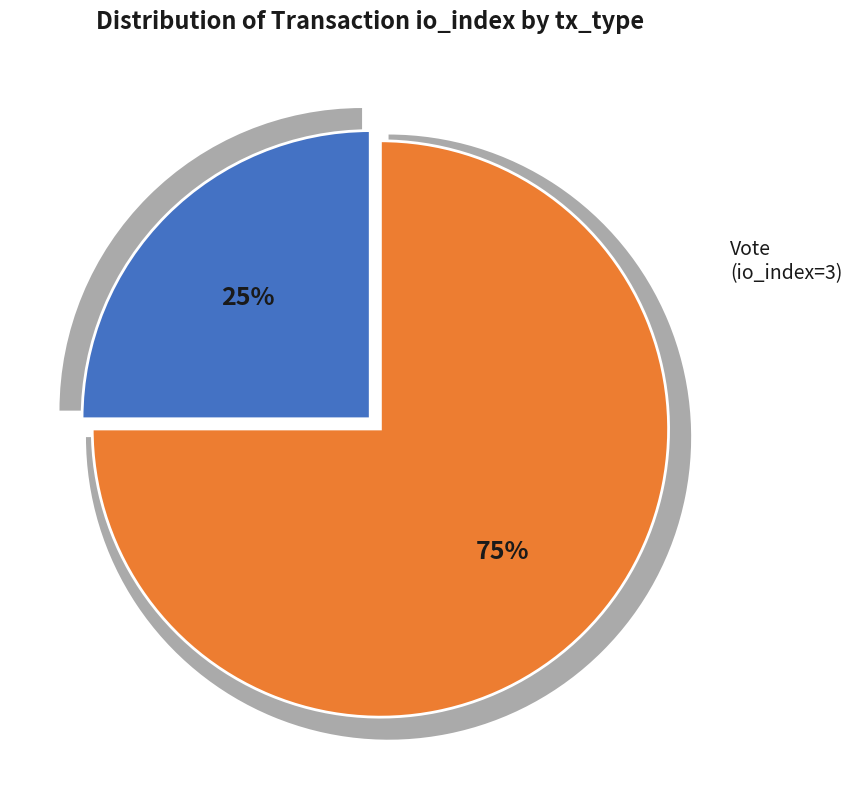

Which slice is the smallest?

Regular (io_index=1)